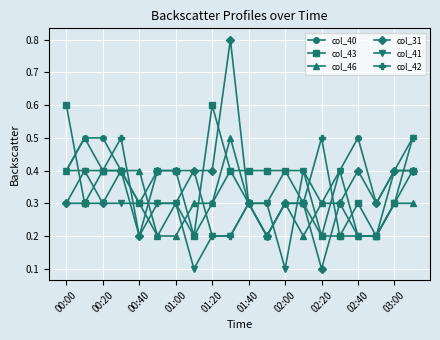

At how many categories does at least one series exceed 0?

20